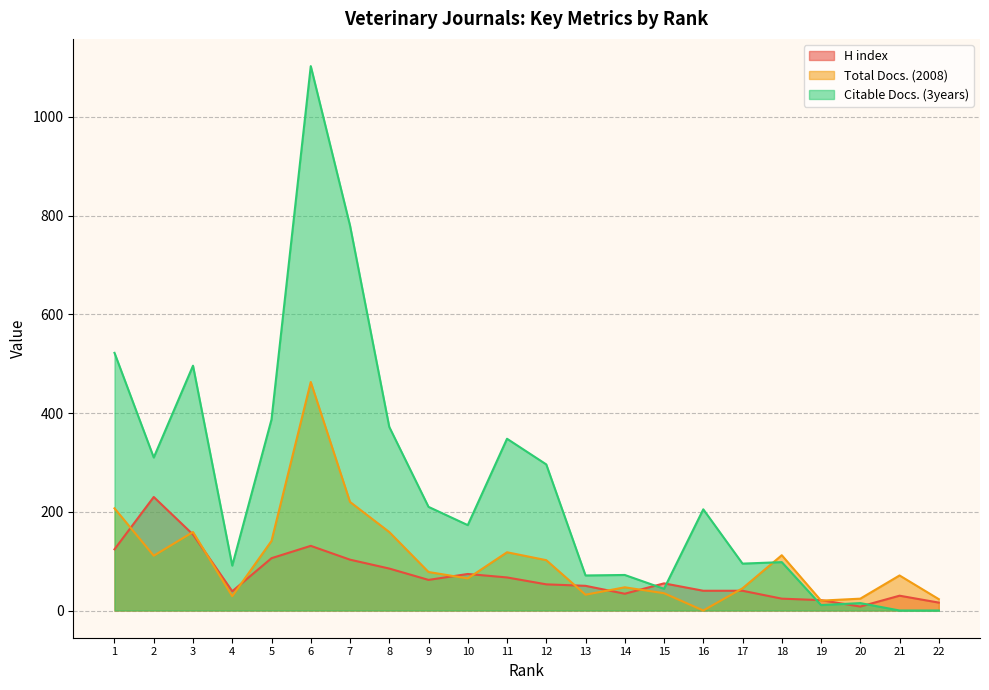

How many interior local peaks does the Citable Docs. (3years) series have?

7